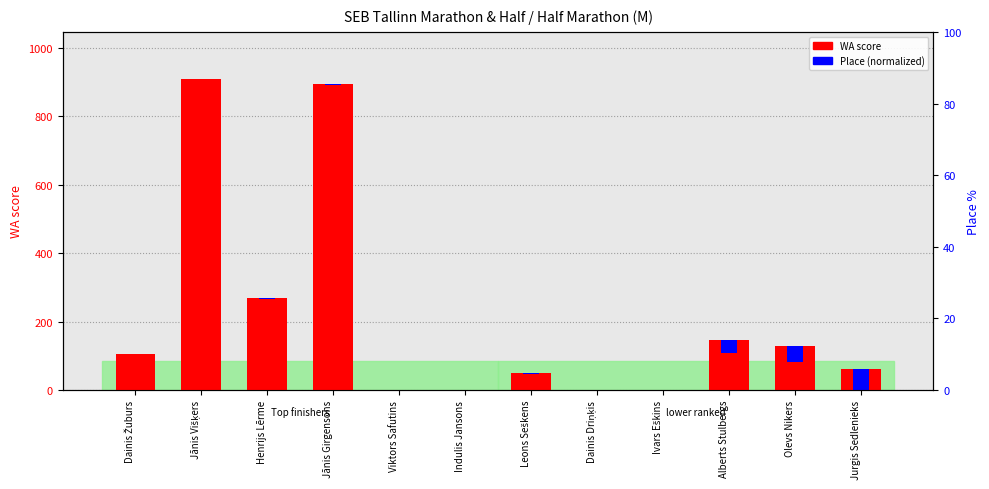

Where is WA score nearest to the value 455?

Henrijs Lērme